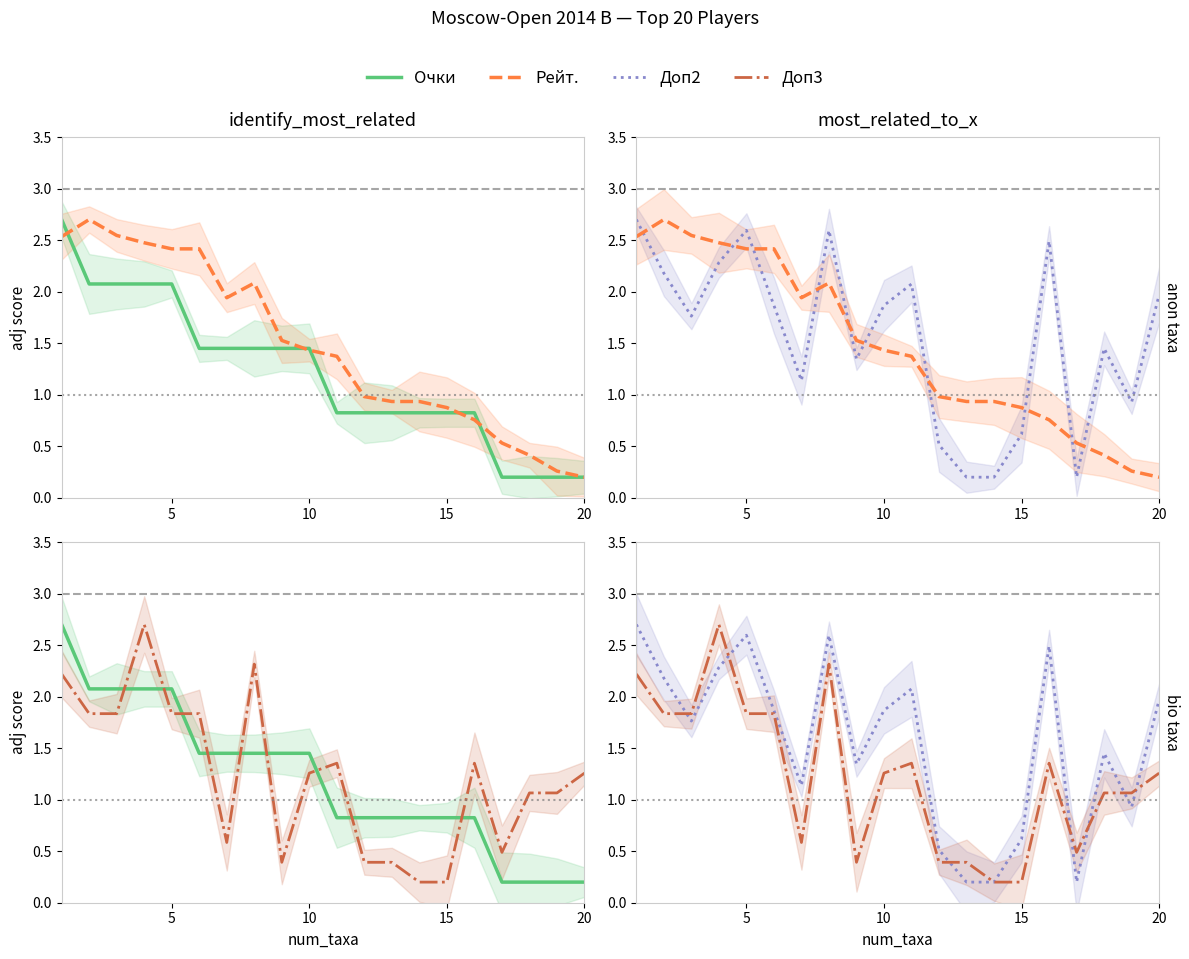

How many data points does each series have?

20